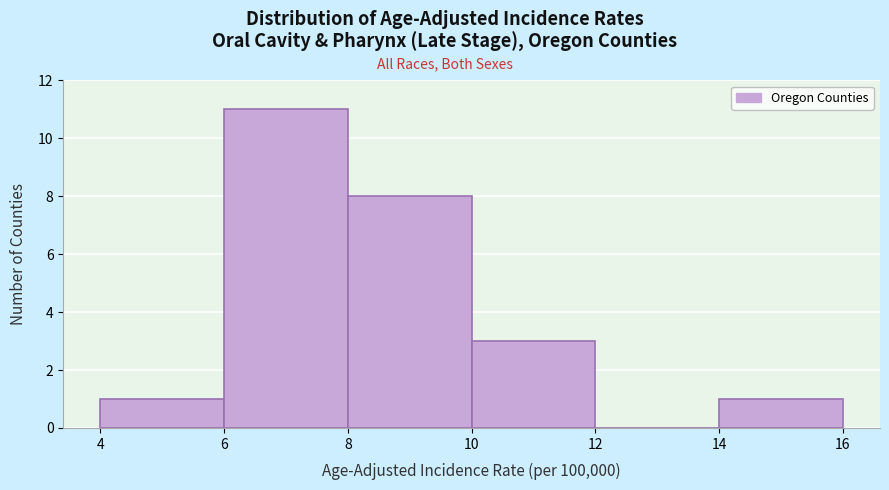

How tall is the bar that spans 8 to 10 on the x-axis? The values are not printed on the chart, so give them approximately, as read against the axis.

8